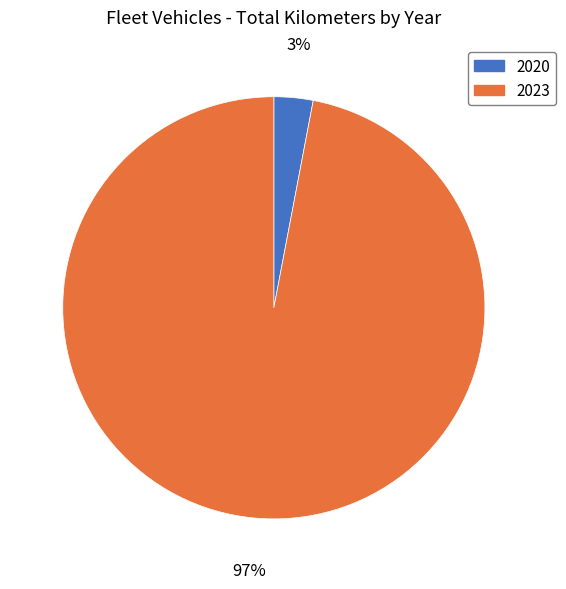

How many slices are in this pie chart?

2